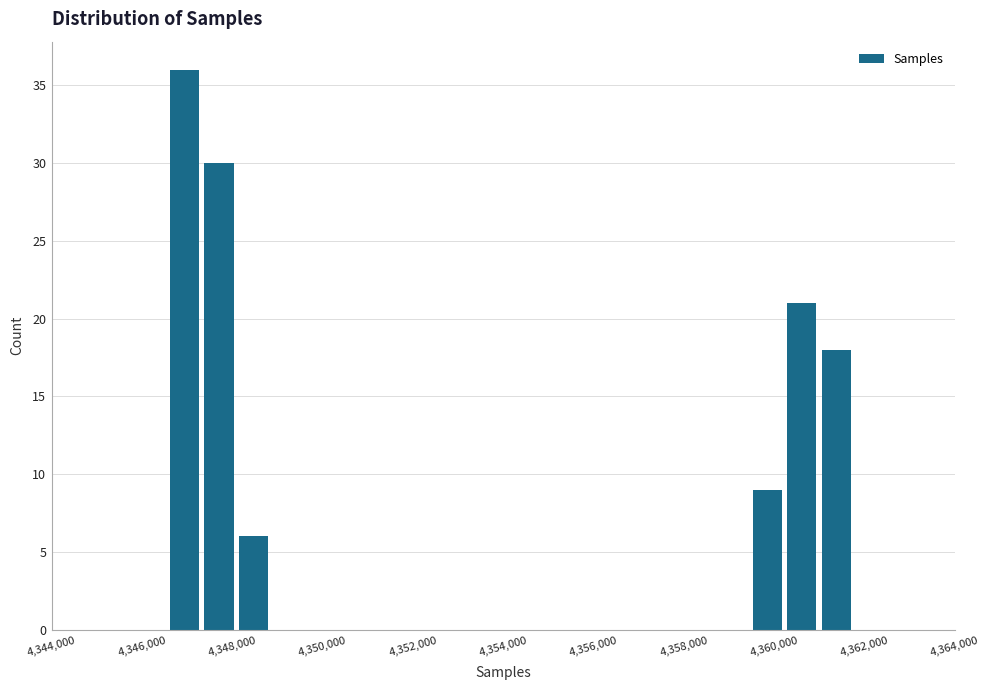

Read against the x-axis, roughly where is the centre of the tallest bar?

4347000